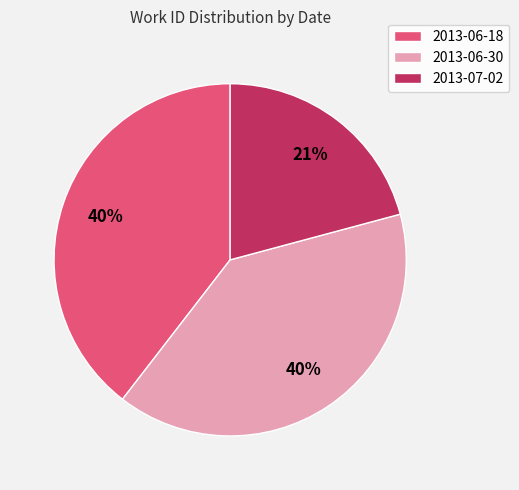

Approximately how many times larger is the value at 2013-06-18 compared to 2013-07-02?

1.9